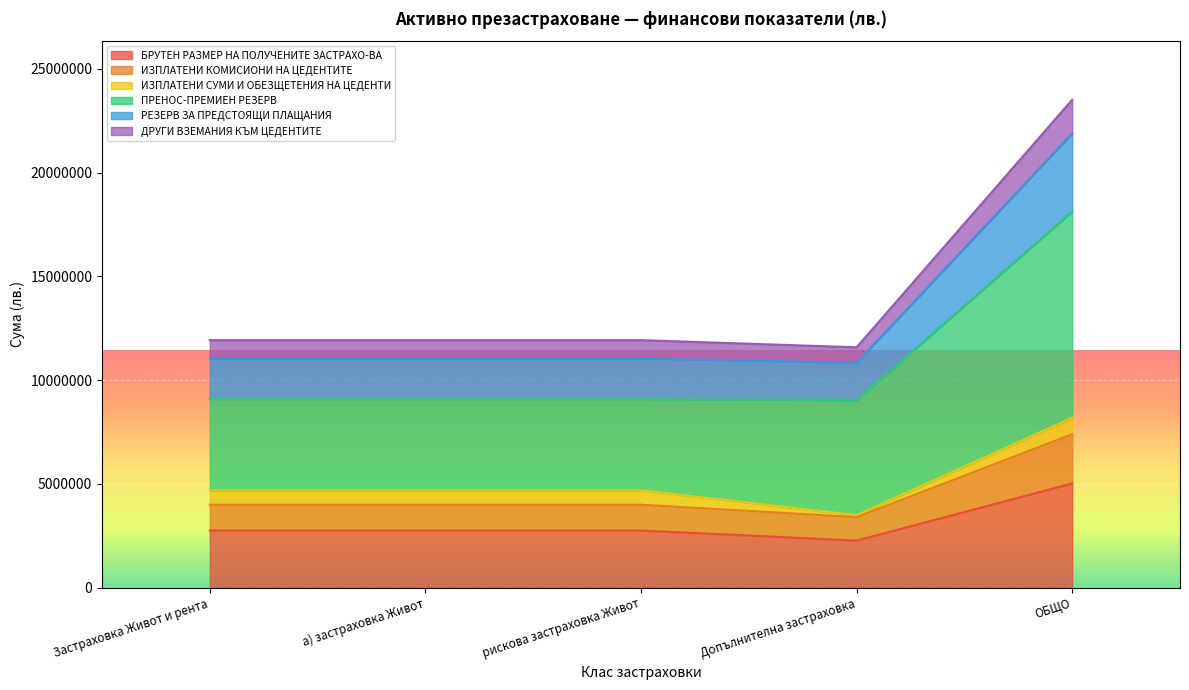

How many categories are shown in the chart?

5